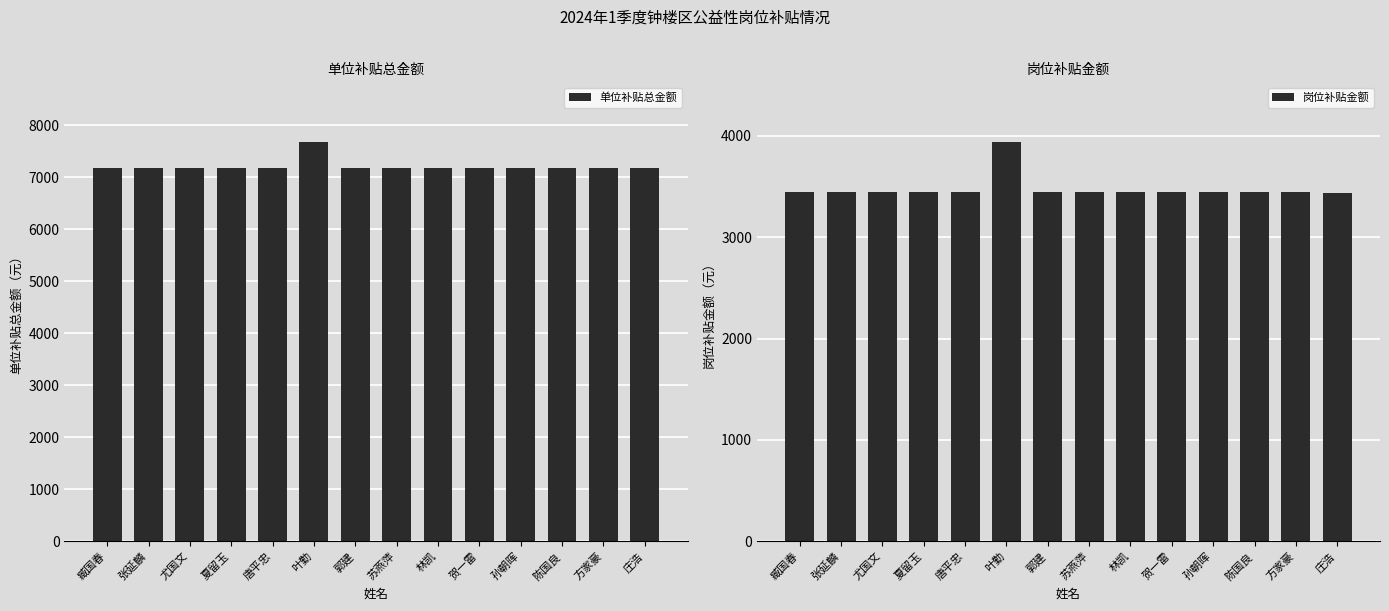

What is the average value of the 单位补贴总金额 series?

7220.0